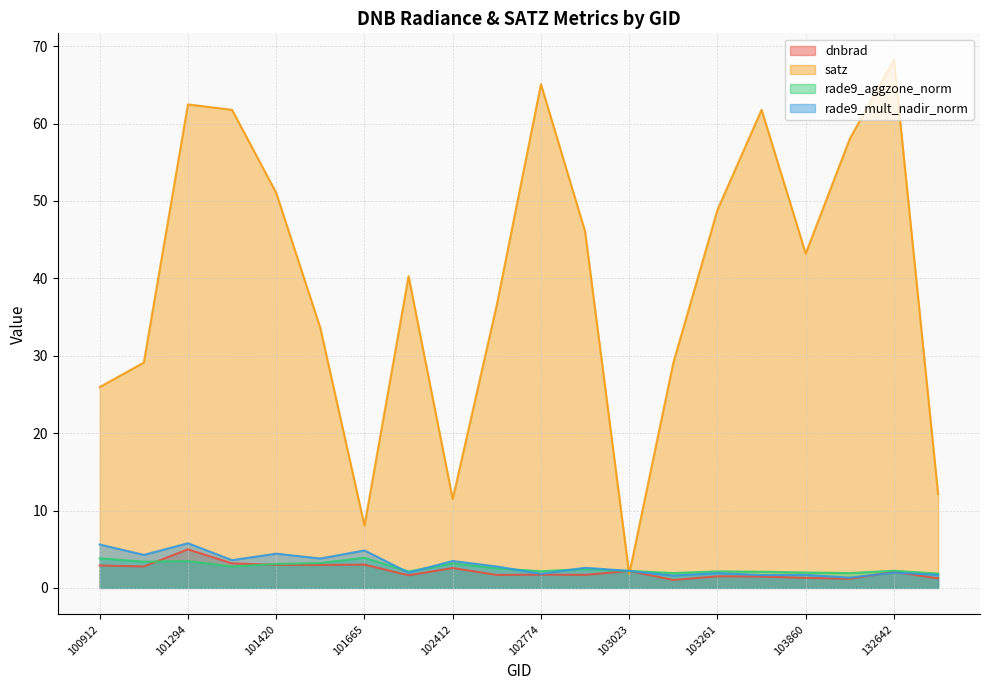

Rank the series by their maximum value, from highest to lowest.

satz, rade9_mult_nadir_norm, dnbrad, rade9_aggzone_norm